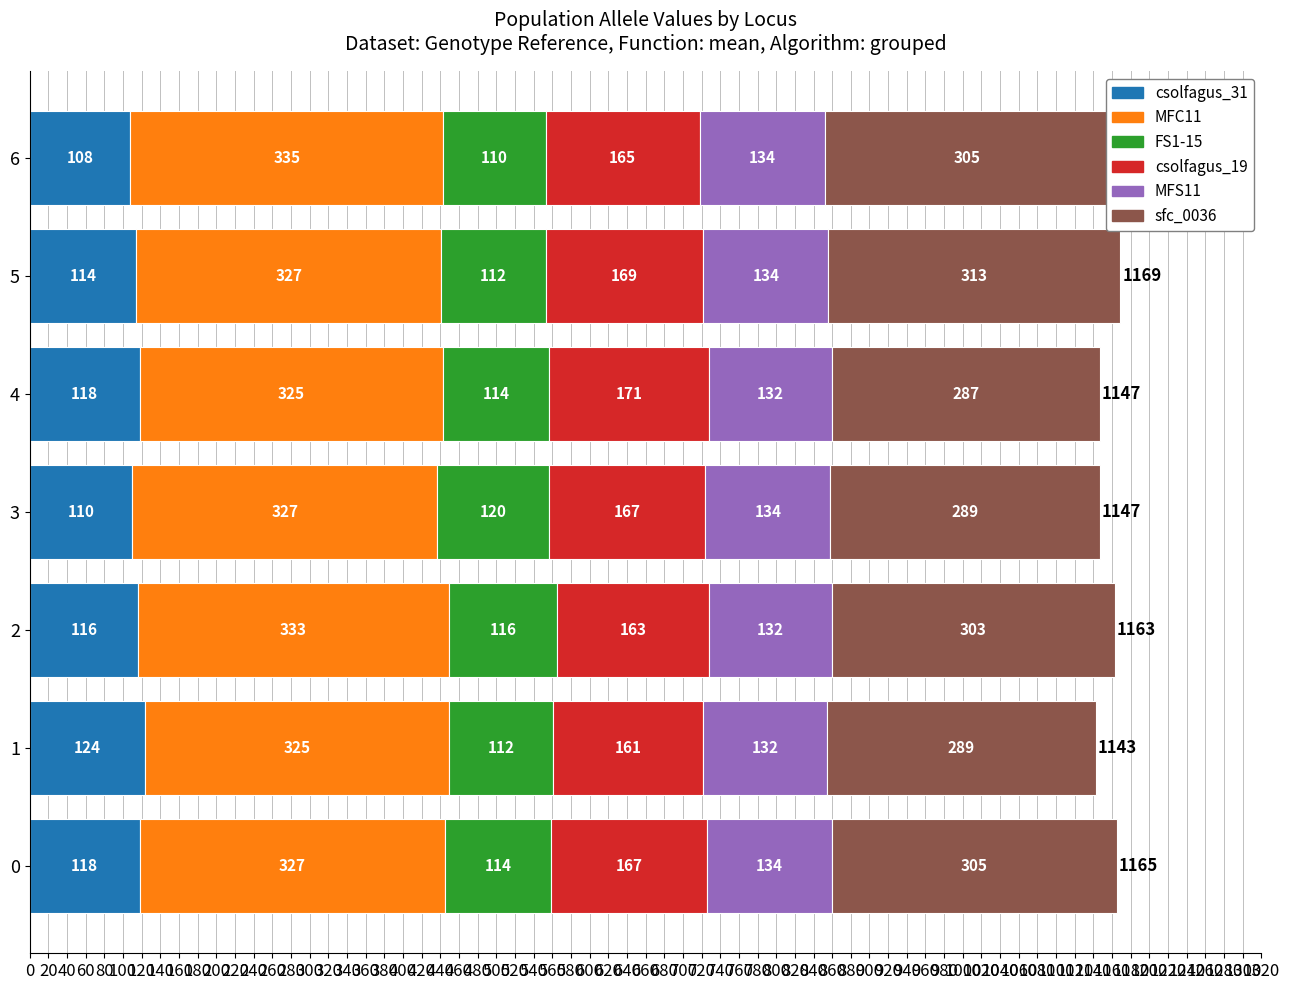

What is the highest value of the csolfagus_31 series?

124